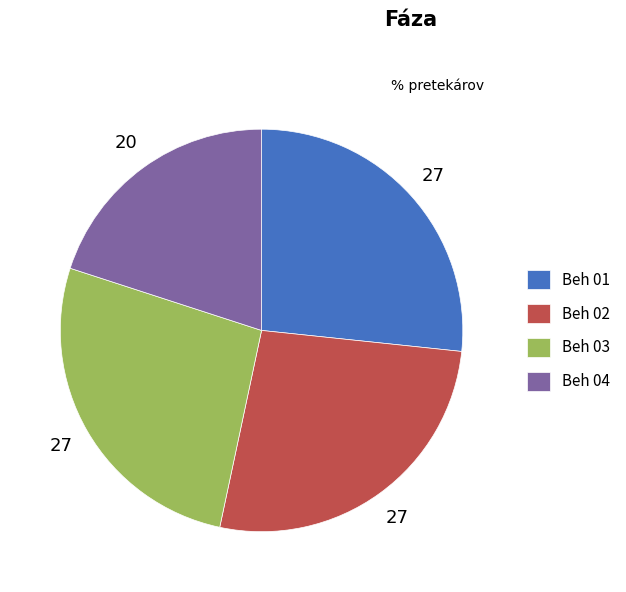

Count the number of slices in the pie.

4